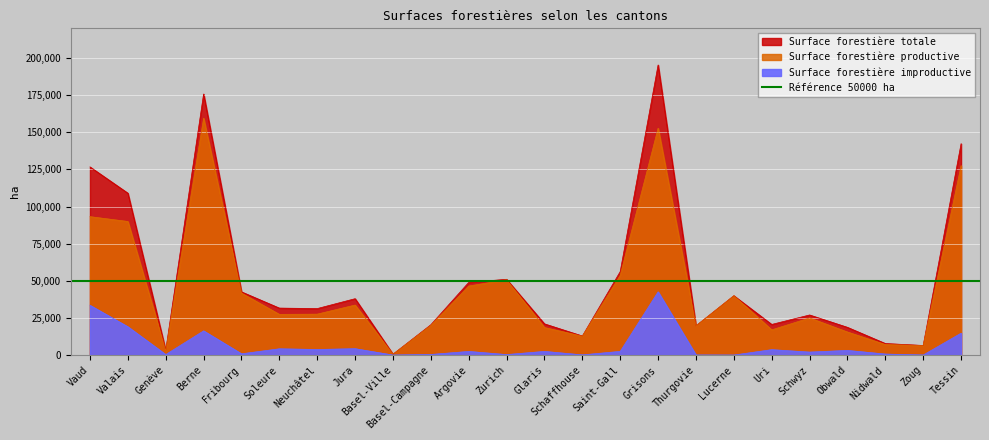

What is the difference between the Surface forestière productive values at Neuchâtel and Vaud?

65638